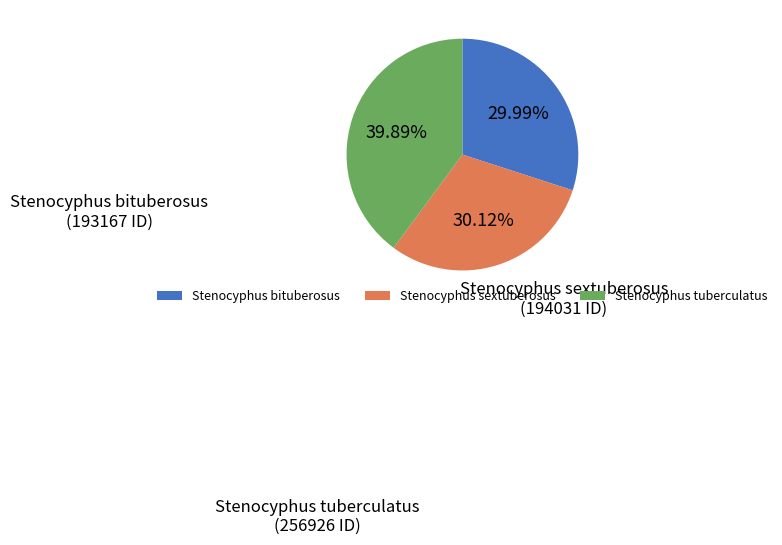

To the nearest percent, what is the combined percentage of Stenocyphus tuberculatus and Stenocyphus bituberosus?

70%